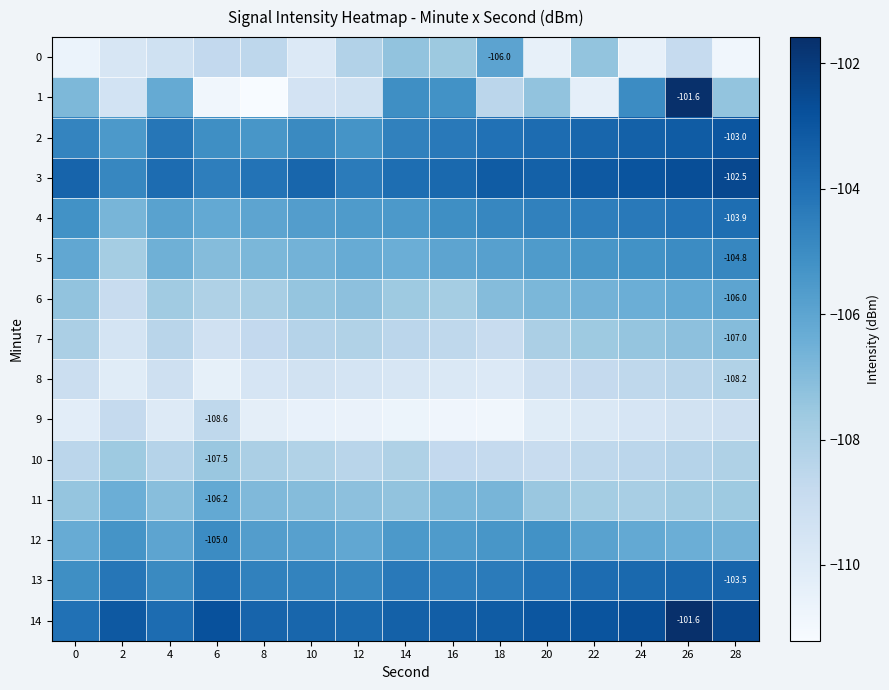

The value of 11 at 6 is -106.2. True or false?

True